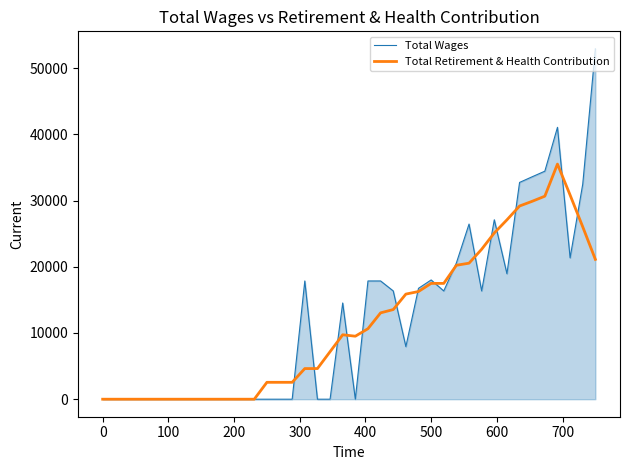

List the series in order of their peak value, lowest first.

Total Retirement & Health Contribution, Total Wages